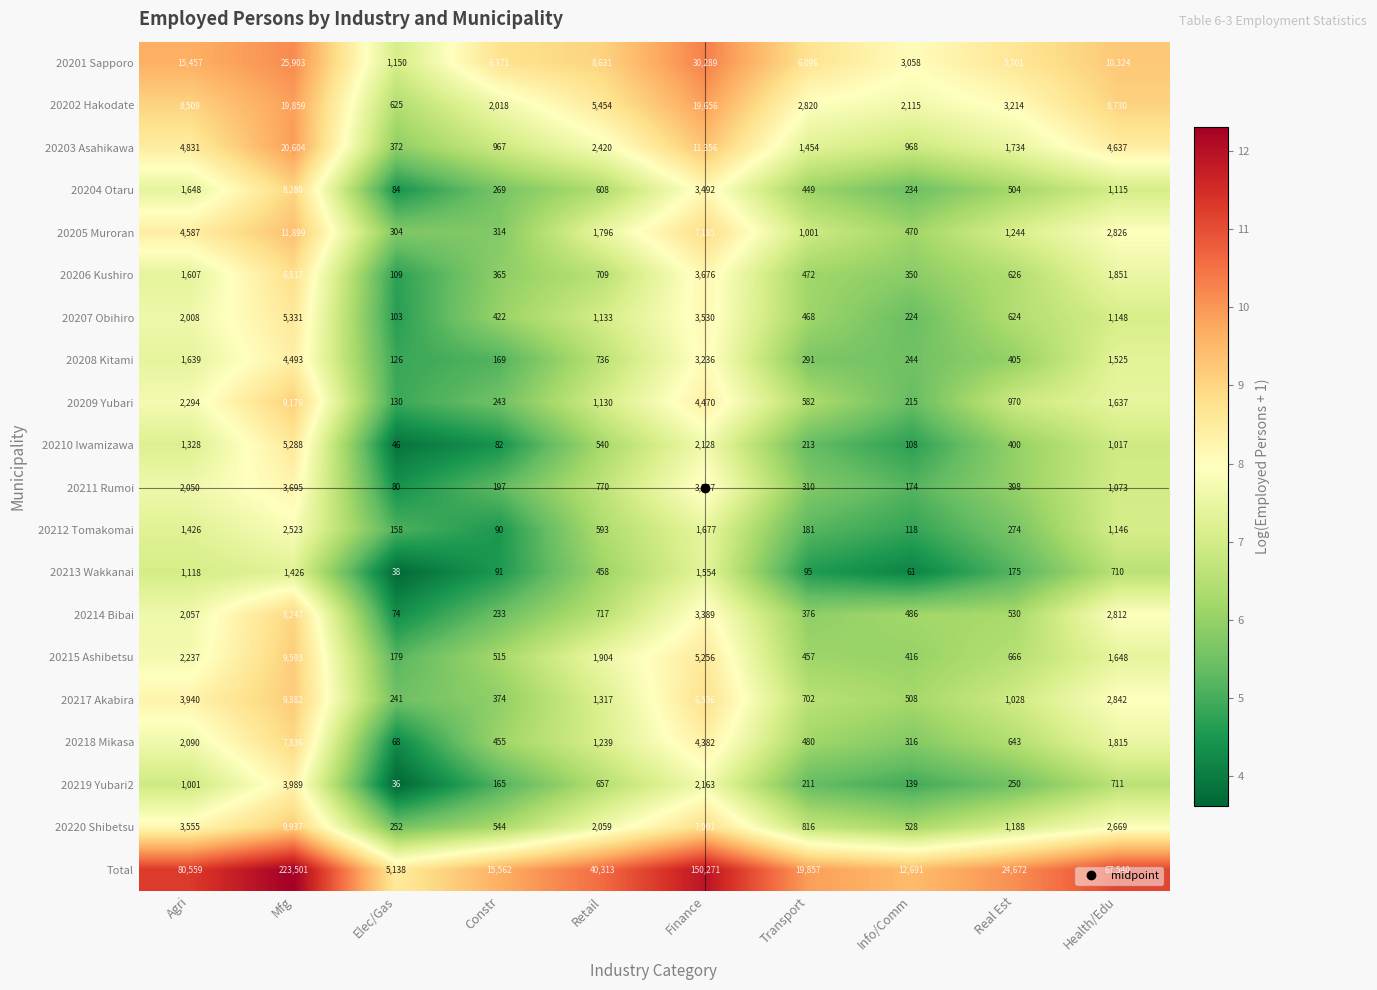

What is the difference between the maximum and minimum values in the 20214 Bibai series?

8173